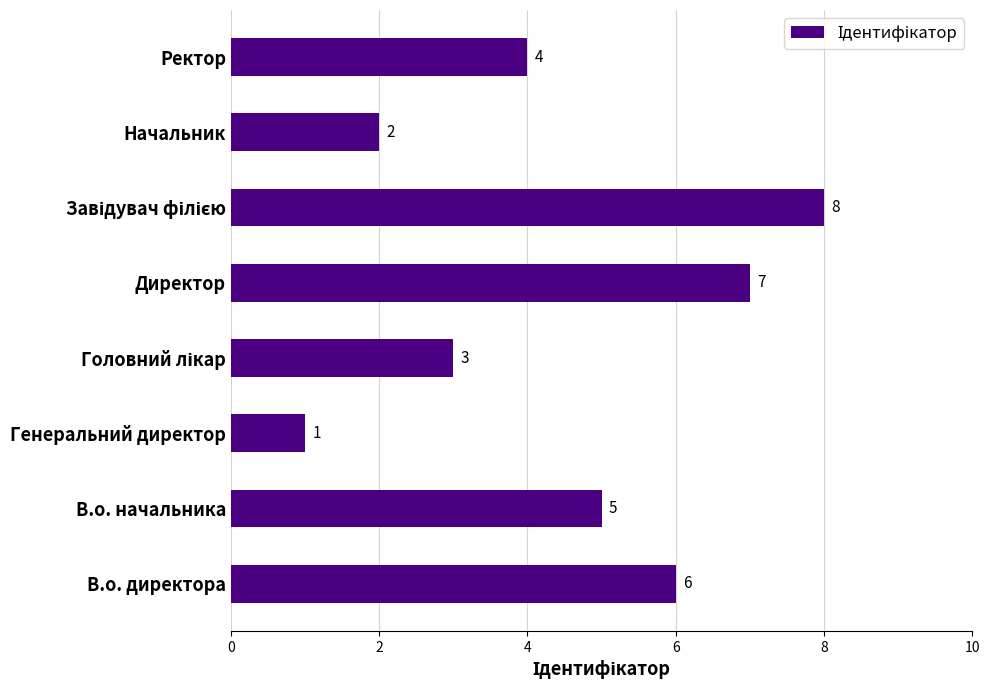

The chart shows a value of 7 at Директор. True or false?

True